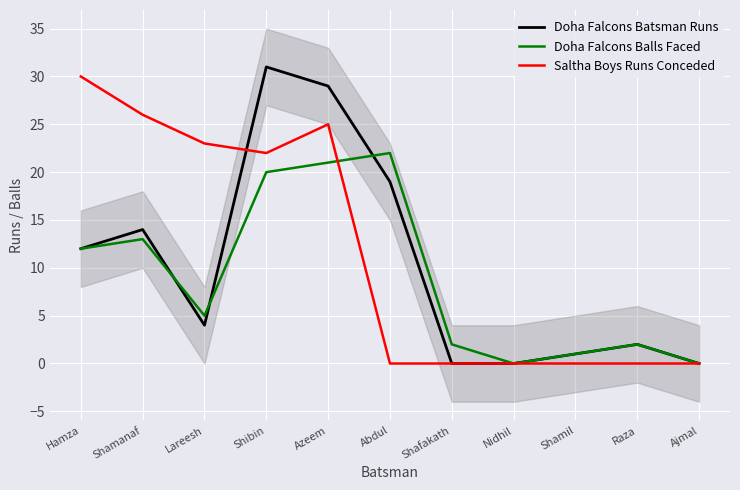

What is the label of the 1st point from the right?

Ajmal